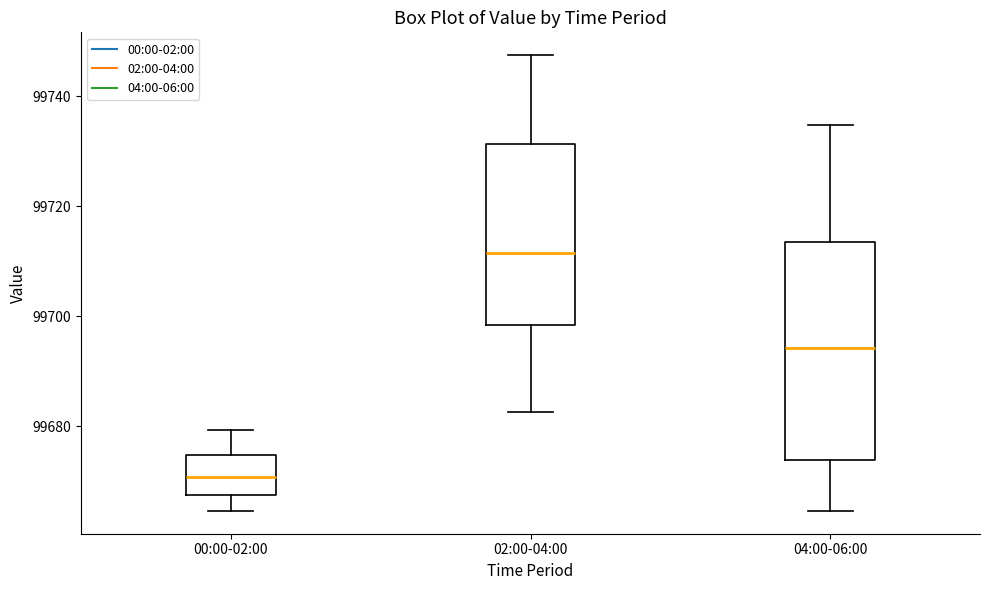

Reading left to right, read every box against the y-axis: the position of its median line, the range the box covers, and the ends of its whiskers. The values are not printed on the chart, so give them approximately, as read against the axis.

00:00-02:00: median 99670, box 99668 to 99674, whiskers 99664 to 99680
02:00-04:00: median 99712, box 99698 to 99732, whiskers 99682 to 99748
04:00-06:00: median 99694, box 99674 to 99714, whiskers 99664 to 99734